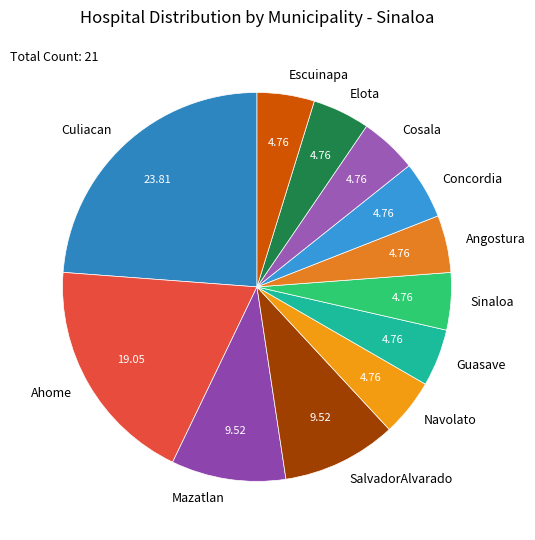

Which slice is the largest?

Culiacan